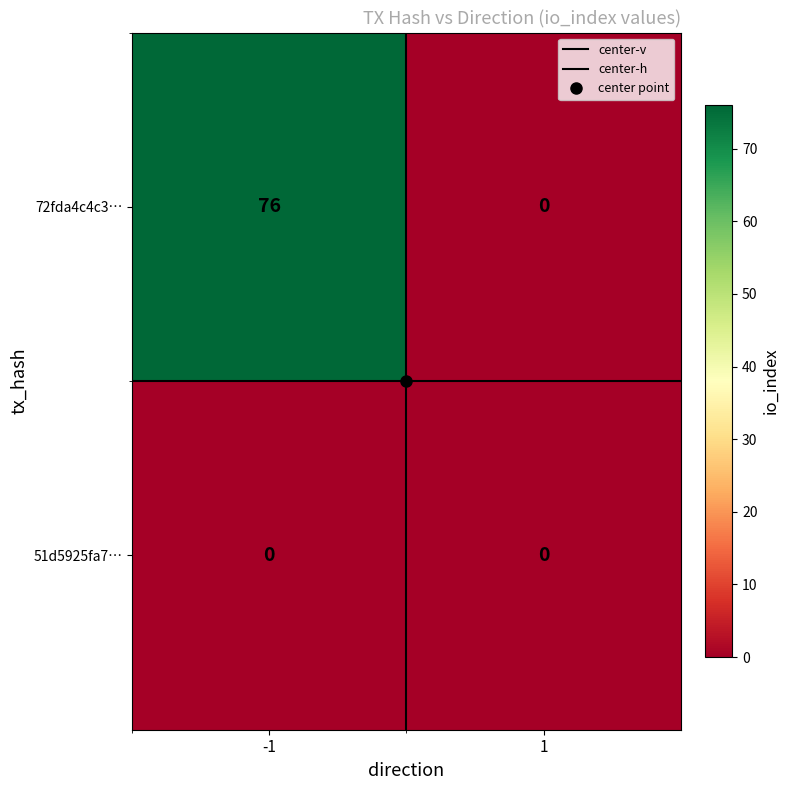

At how many categories does at least one series exceed 57?

1